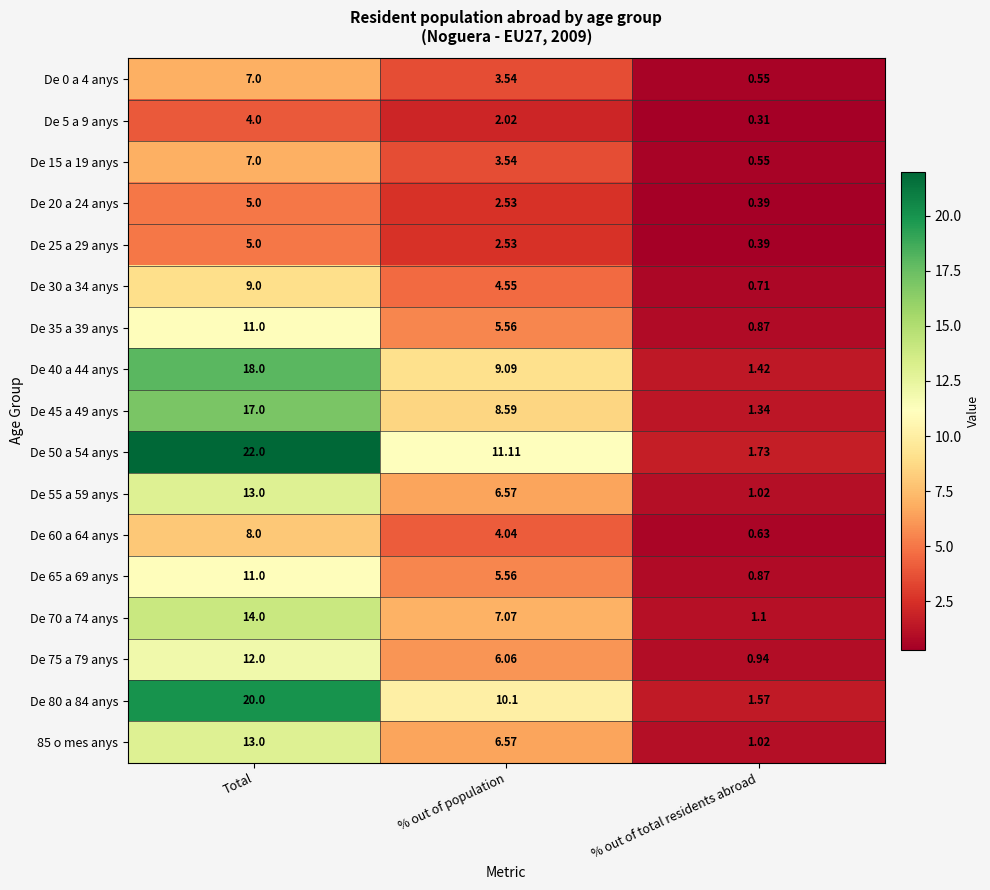

Which series has the widest spread of values?

De 50 a 54 anys